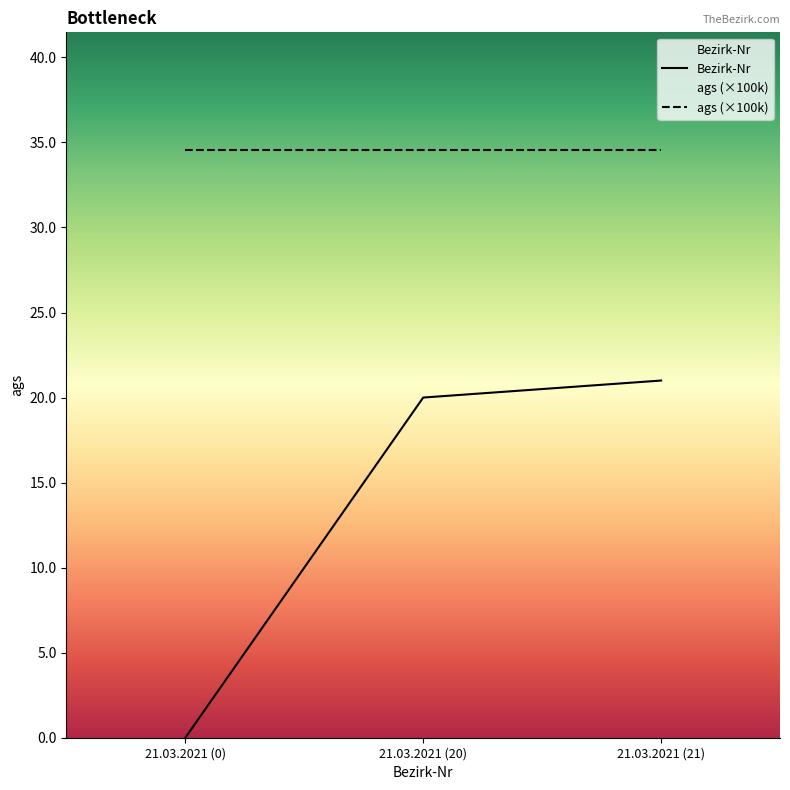

What is the change in value from 21.03.2021 (0) to 21.03.2021 (21)?

+21